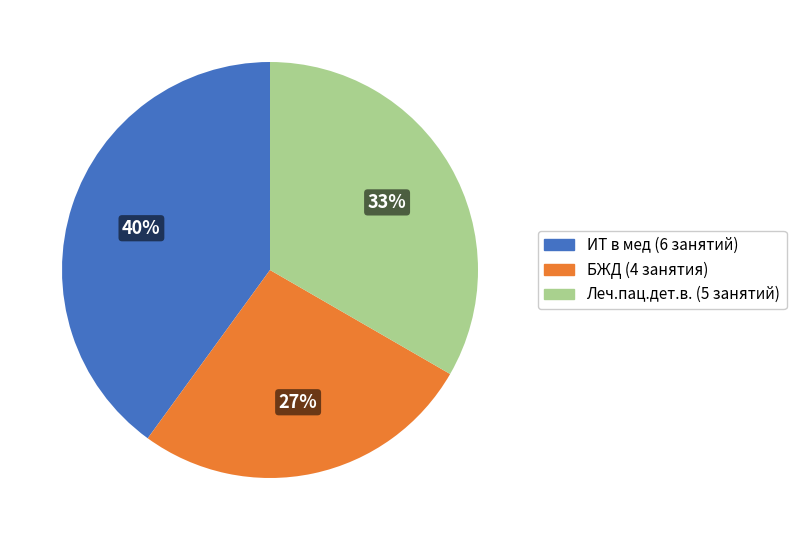

What percentage is the ИТ в мед slice, to the nearest percent?

40%